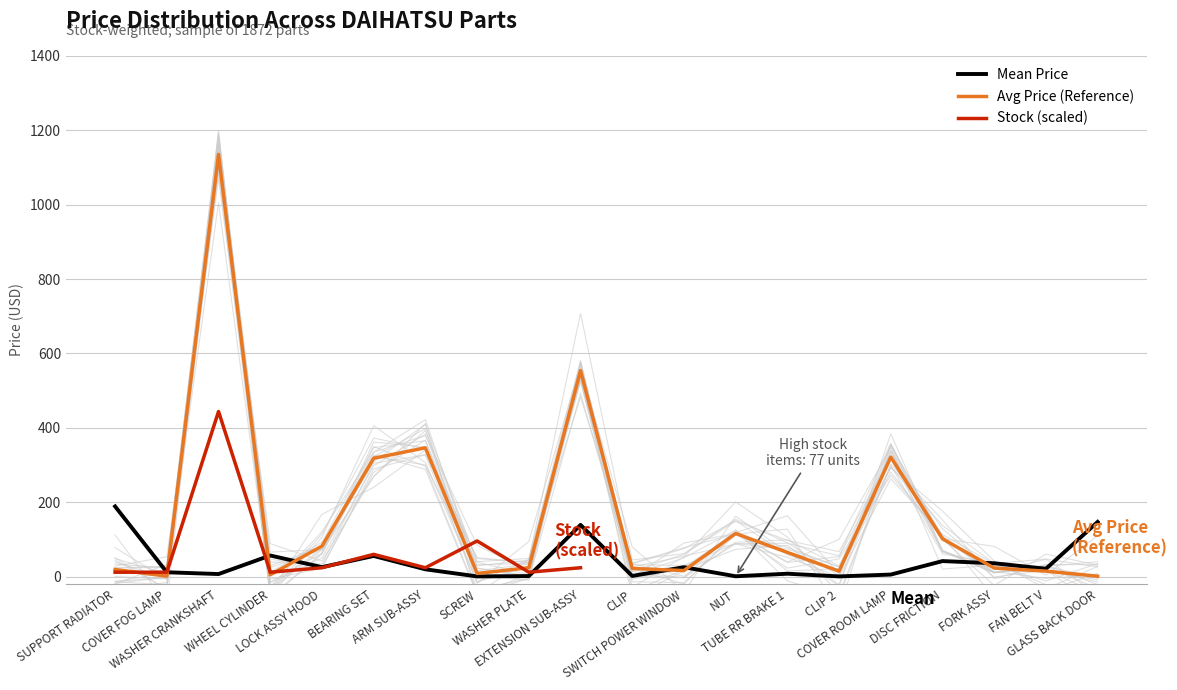

How many values in the Avg Price series are below 24?

10